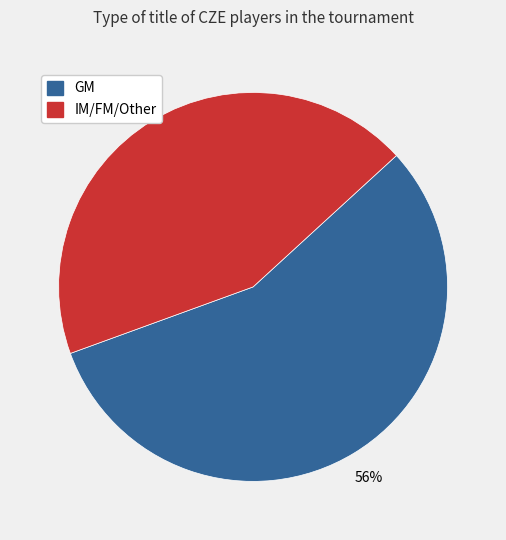

The GM slice represents 69% of the pie. True or false?

False